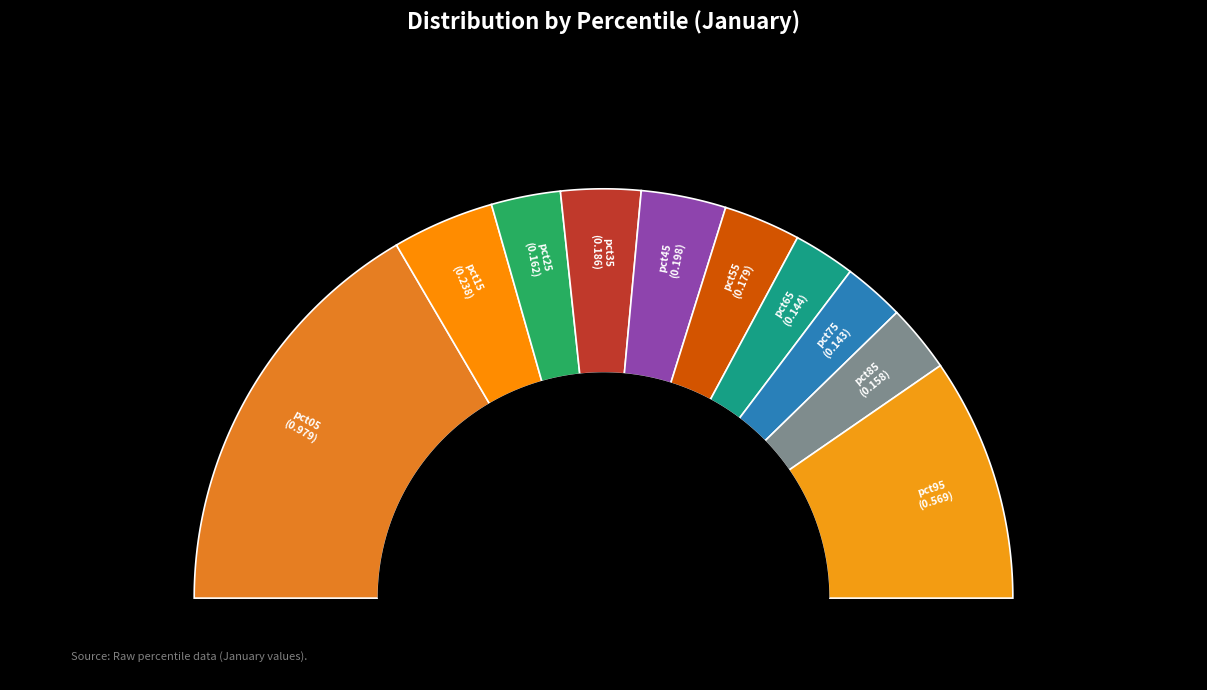

Which slice is the smallest?

pct75